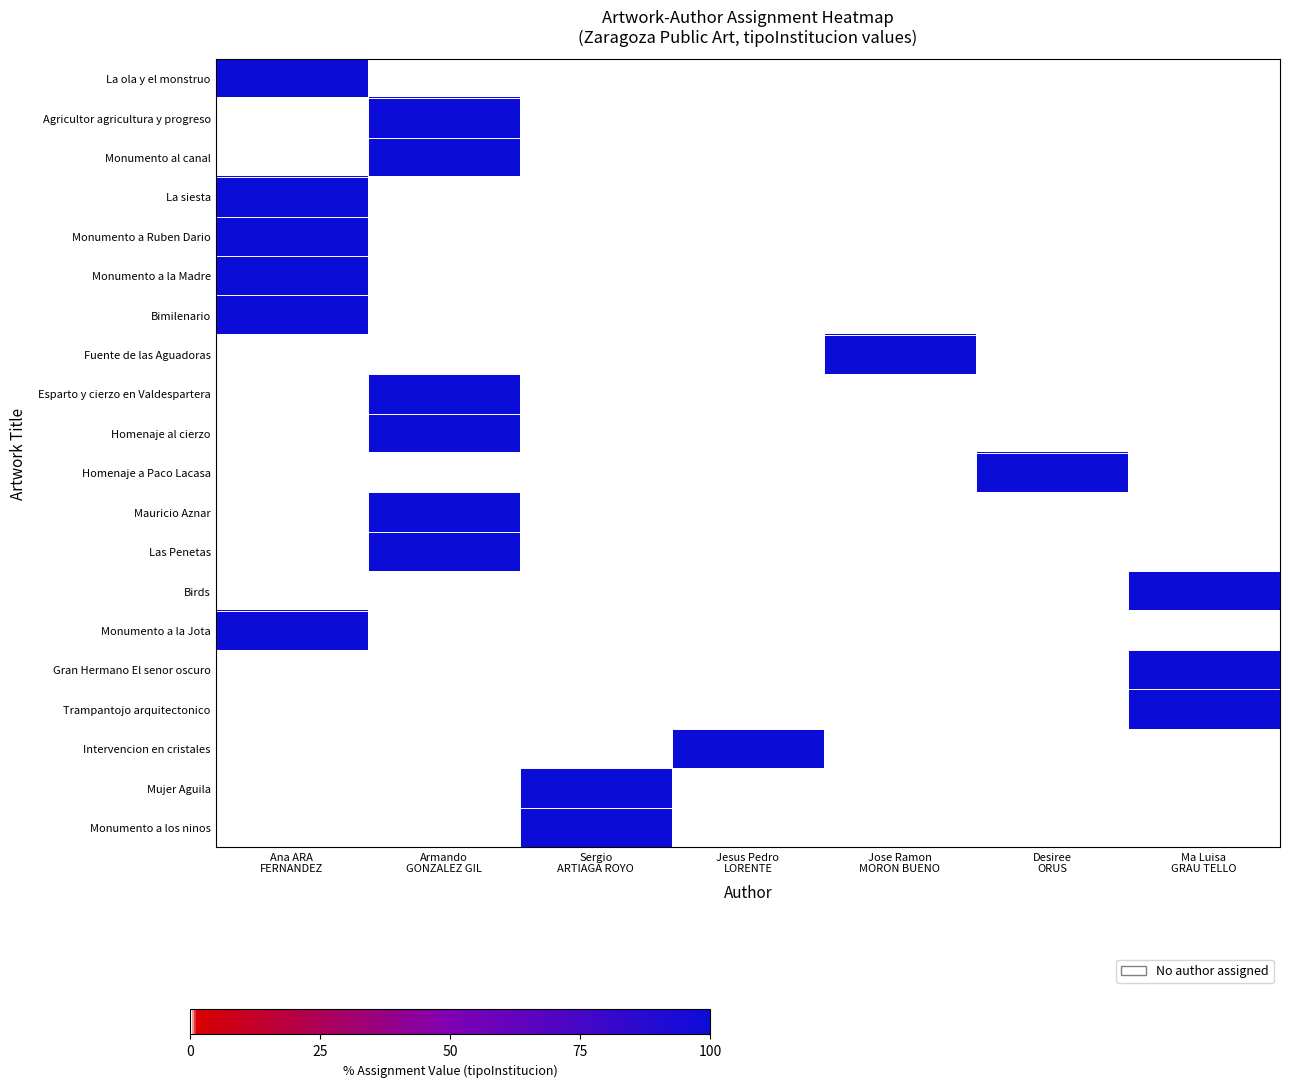

At Armando GONZALEZ GIL, list the series in order from largest to smallest.

Agricultor agricultura y progreso, Monumento al canal, Esparto y cierzo en Valdespartera, Homenaje al cierzo, Mauricio Aznar, Las Penetas, La ola y el monstruo, La siesta, Monumento a Ruben Dario, Monumento a la Madre, Bimilenario, Fuente de las Aguadoras, Homenaje a Paco Lacasa, Birds, Monumento a la Jota, Gran Hermano El senor oscuro, Trampantojo arquitectonico, Intervencion en cristales, Mujer Aguila, Monumento a los ninos